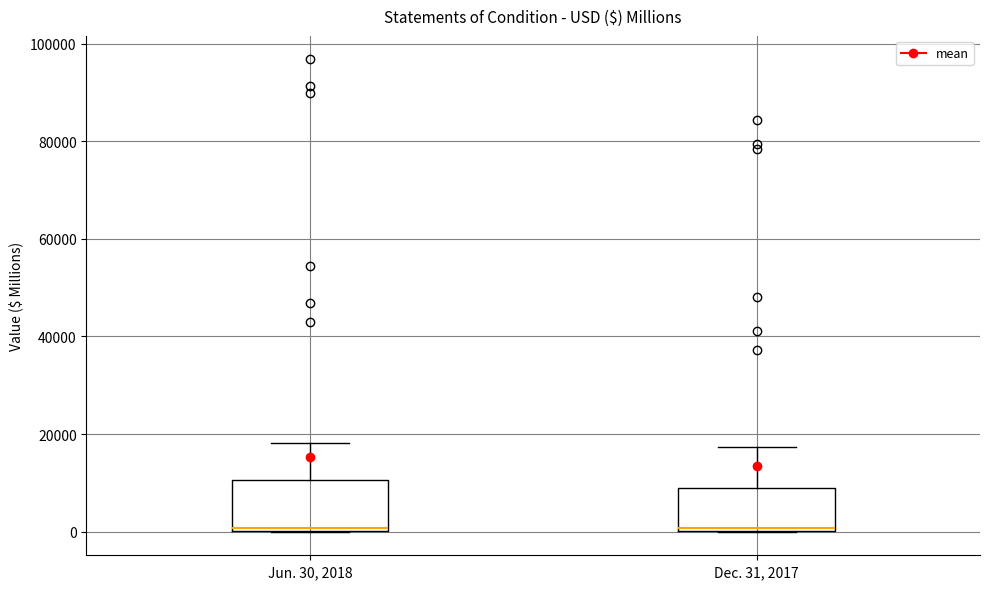

Where is the upper edge of the box for Jun. 30, 2018 on the y-axis? The values are not printed on the chart, so give them approximately, as read against the axis.

10000